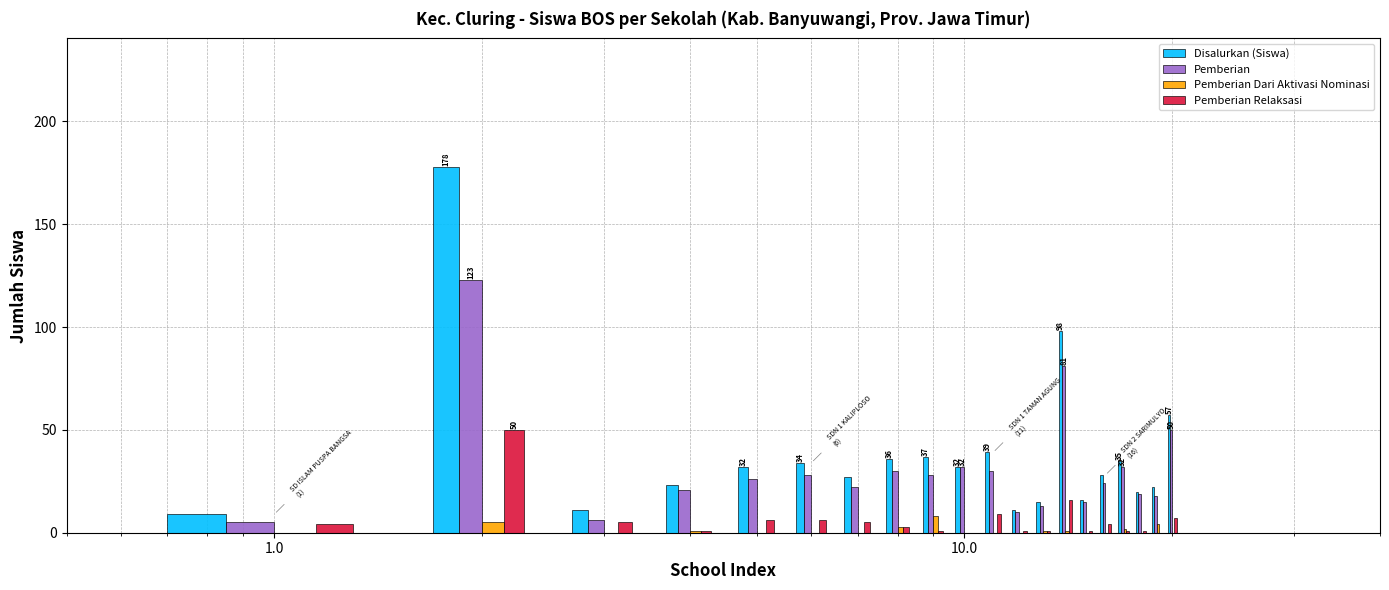

What is the average value of the Pemberian Dari Aktivasi Nominasi series?

1